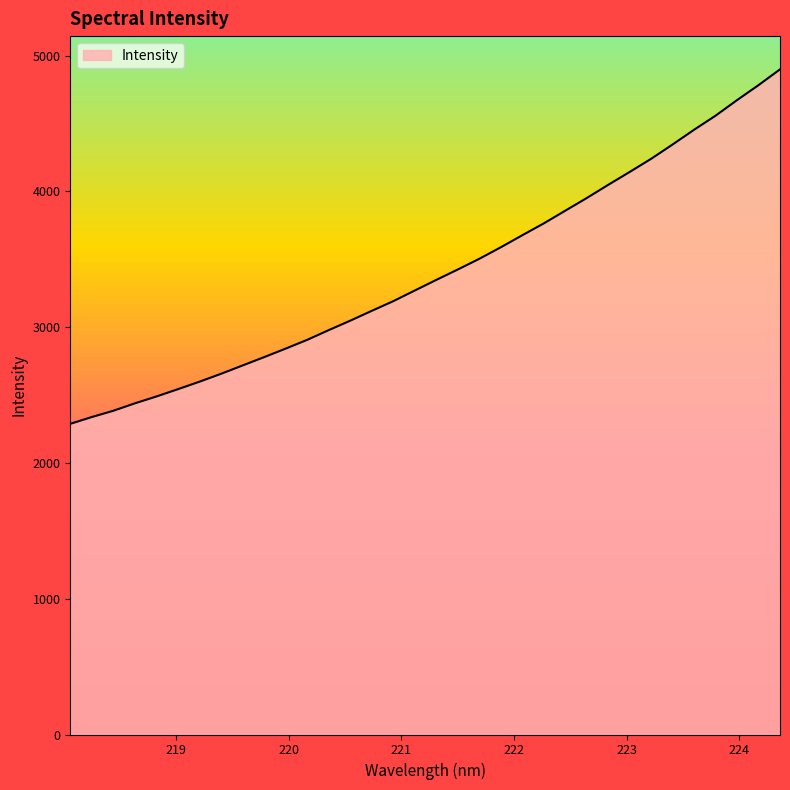

What is the maximum value shown in the chart?

4898.0